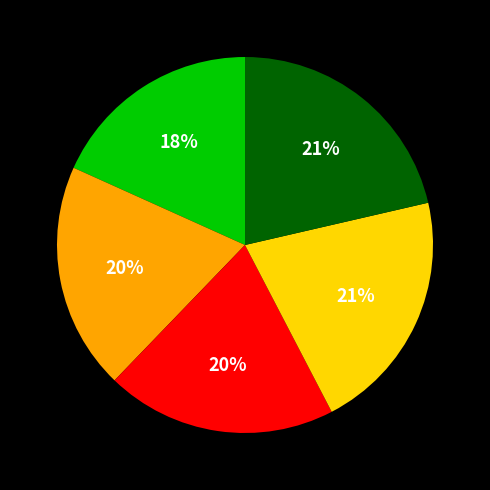

Is there a majority slice in this chart?

No